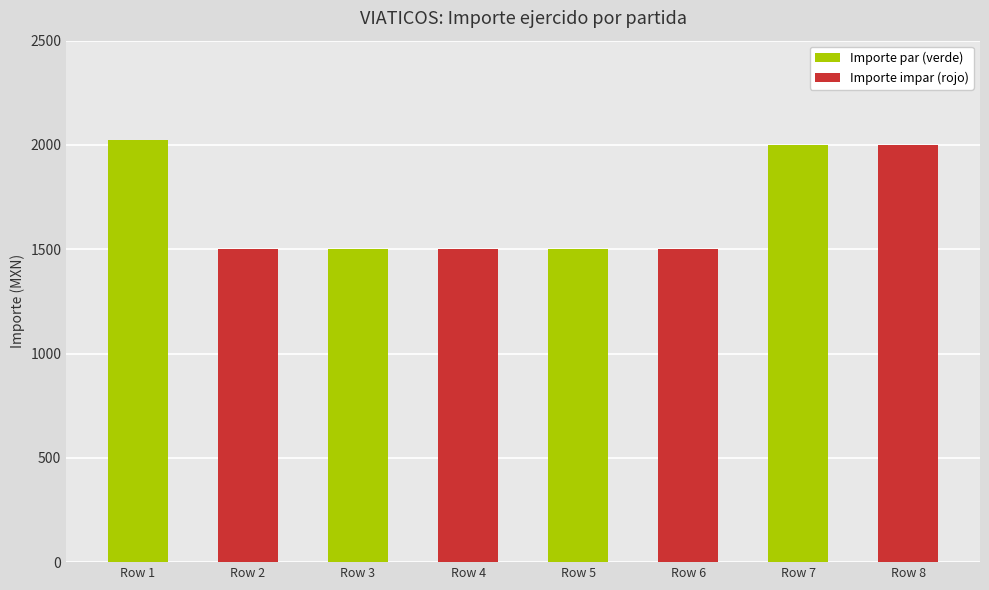

What is the greatest value displayed?

2024.5